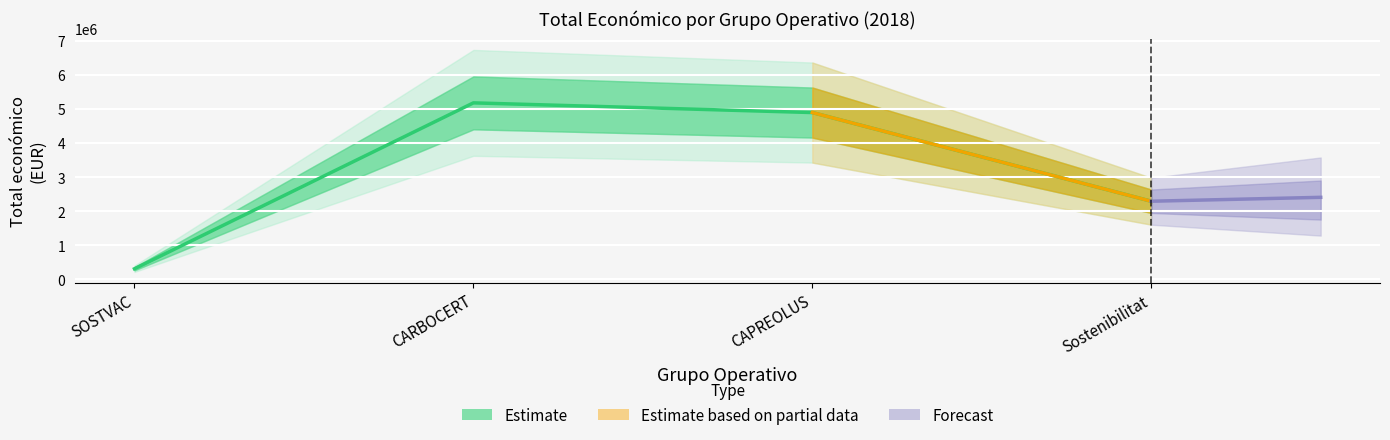

True or false: the data has more than 0 interior local peaks.

True